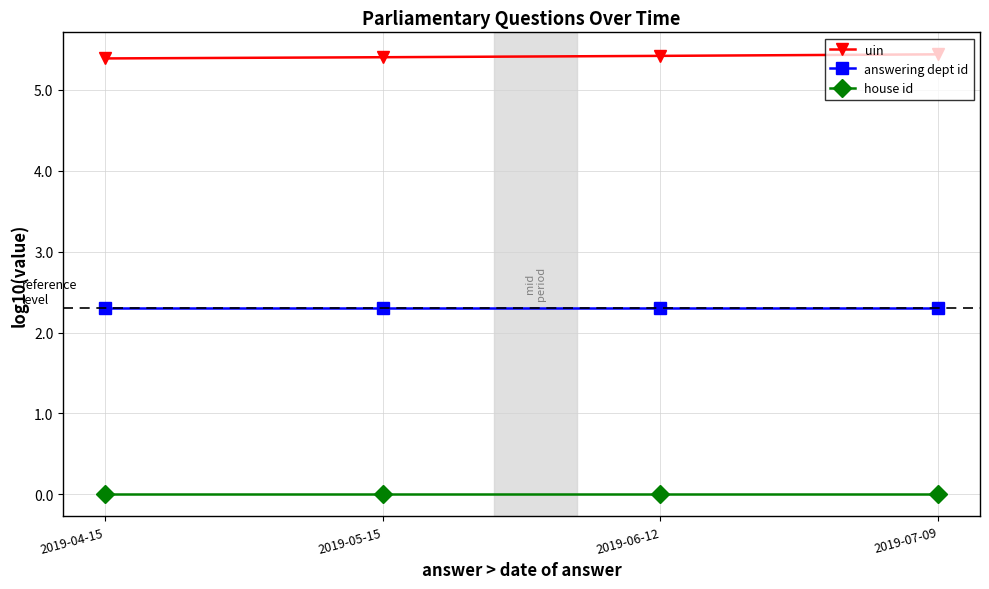

True or false: house id and answering dept id intersect in this chart.

False